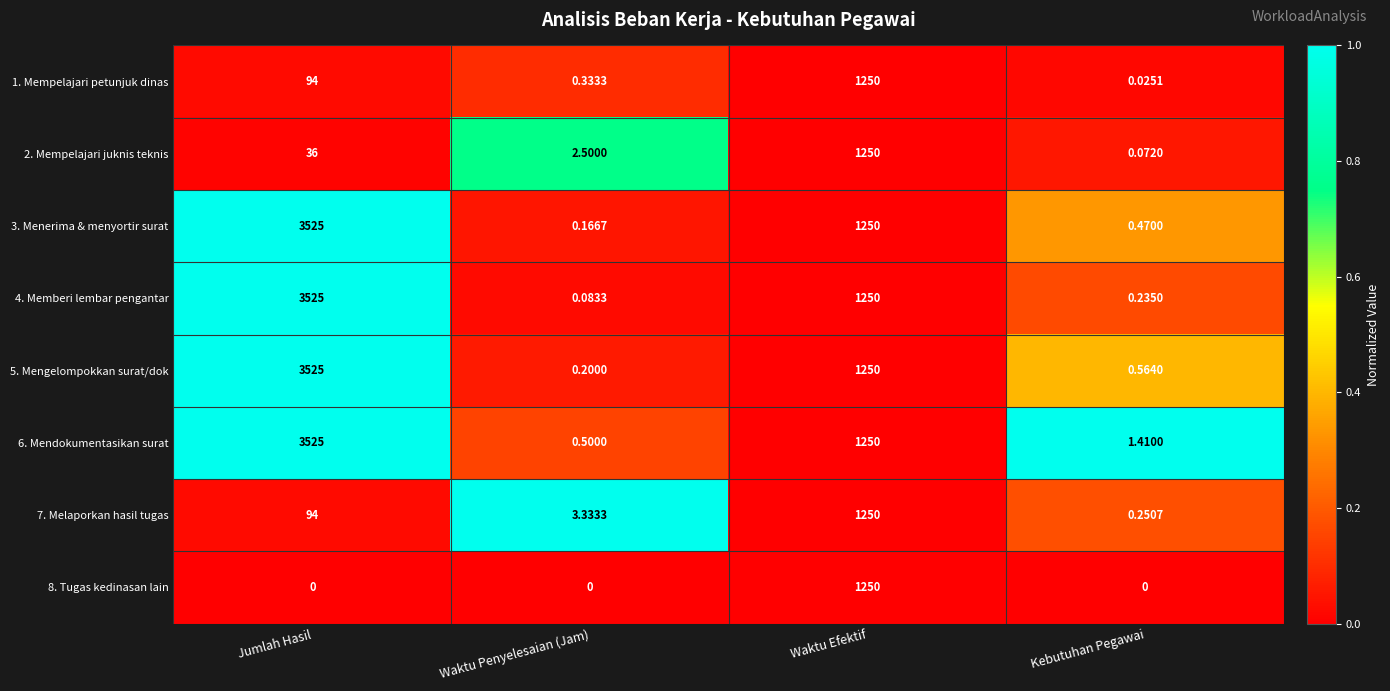

Where does the 5. Mengelompokkan surat/dok series first go above 1250?

Jumlah Hasil